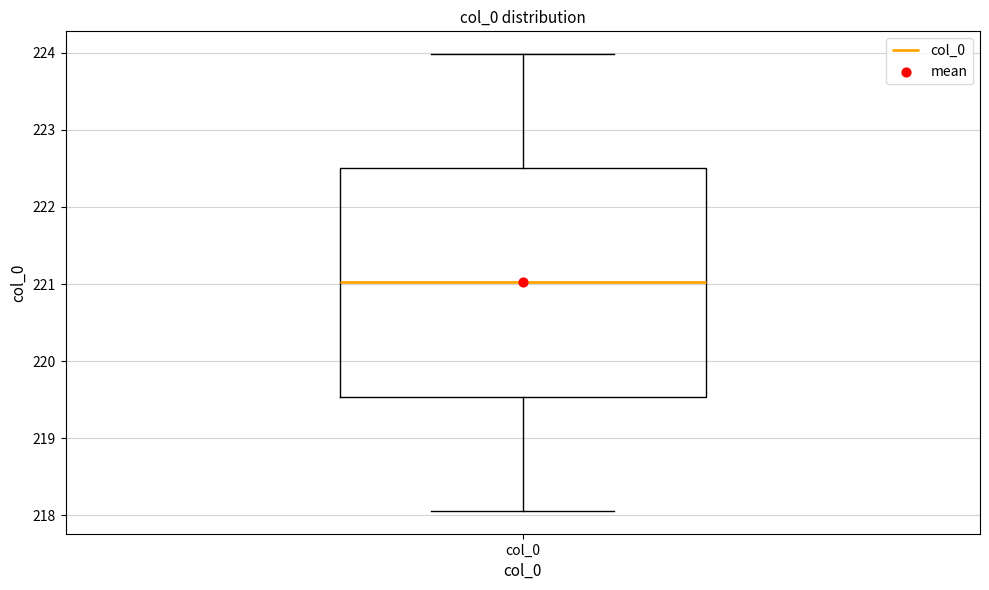

Where does the upper whisker of the box for col_0 end on the y-axis? The values are not printed on the chart, so give them approximately, as read against the axis.

224.0